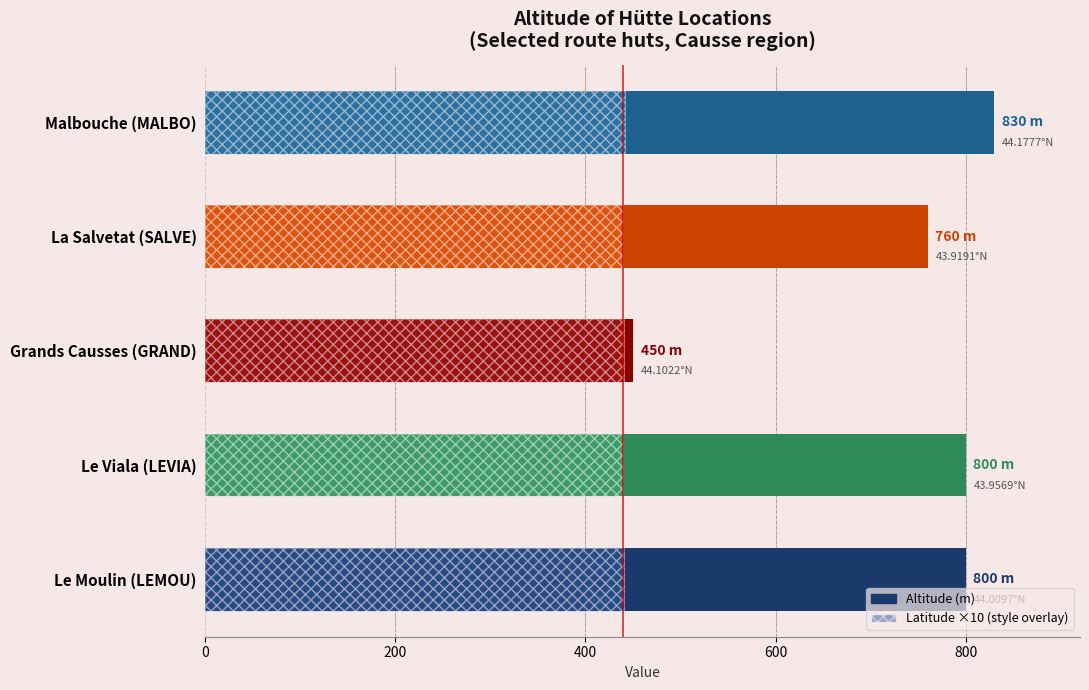

Reading right to left, list all the values displayed in this chart.

Altitude (m): 830.0	760.0	450.0	800.0	800.0
Latitude ×10: 441.8	439.2	441.0	439.6	440.1